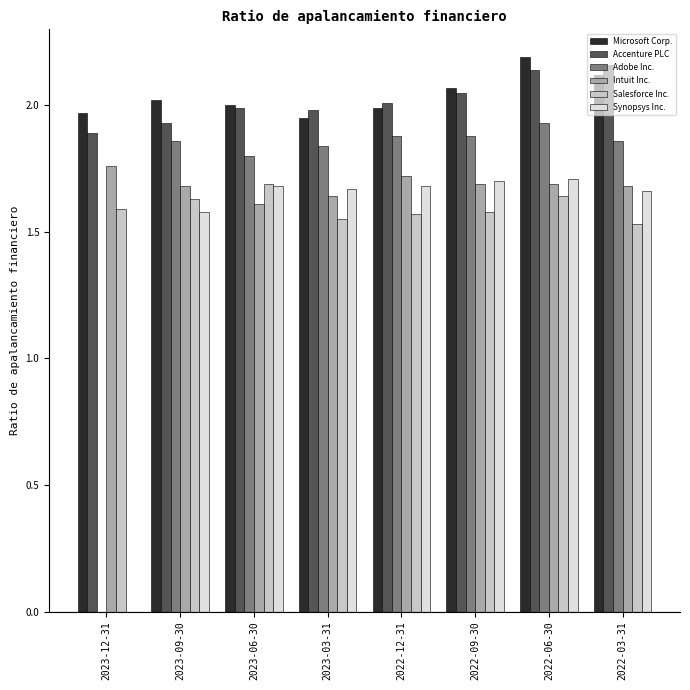

What is the sum of all Intuit Inc. values?

13.5